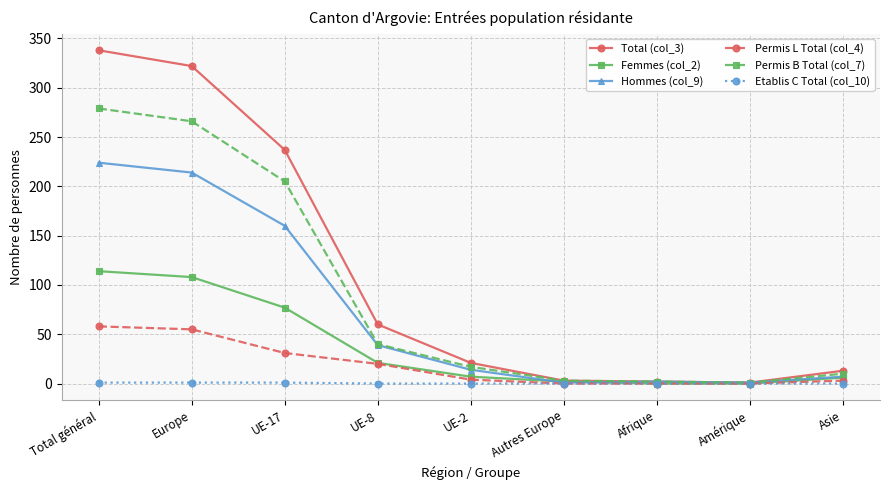

Which series has the largest total across all categories?

Total (col_3)